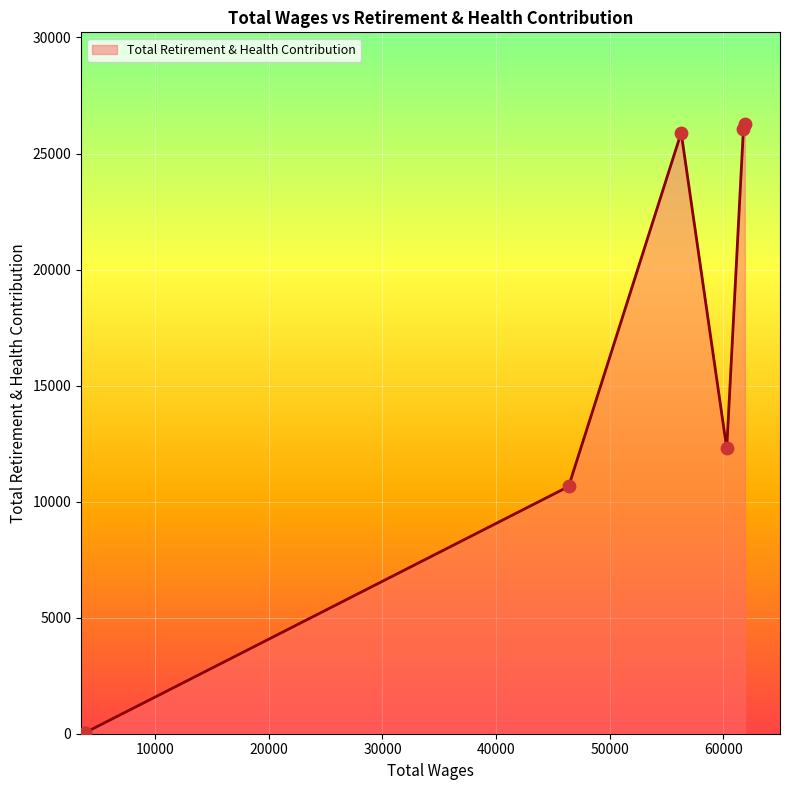

Between 3847.0 and 61774.0, which is larger?

61774.0